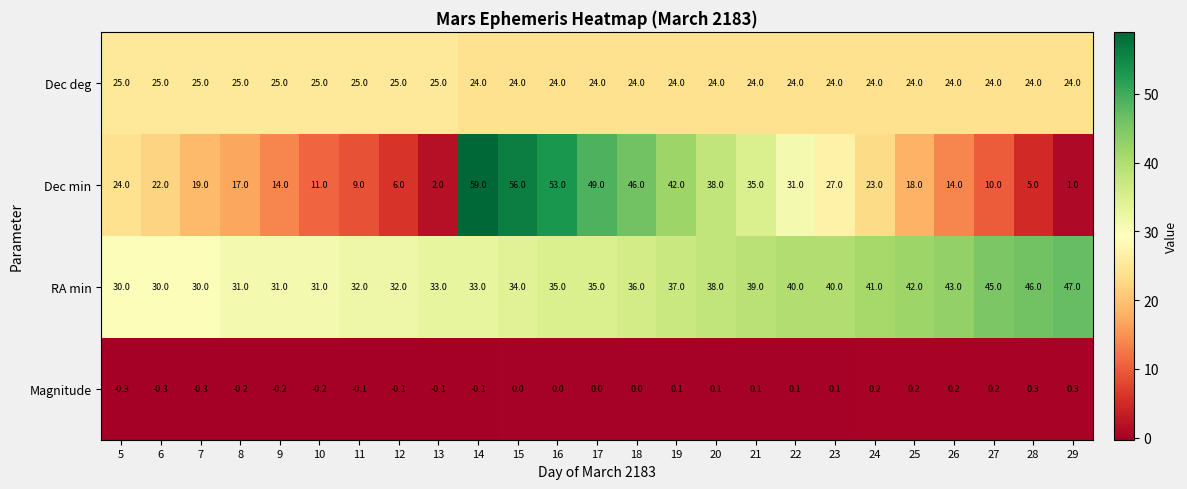

Which series has the largest total across all categories?

RA min